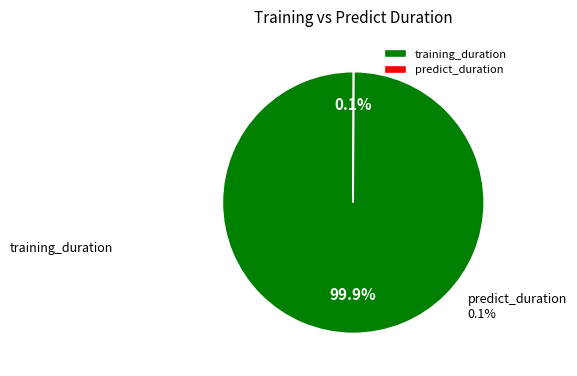

Which category has the biggest portion of the pie?

training_duration